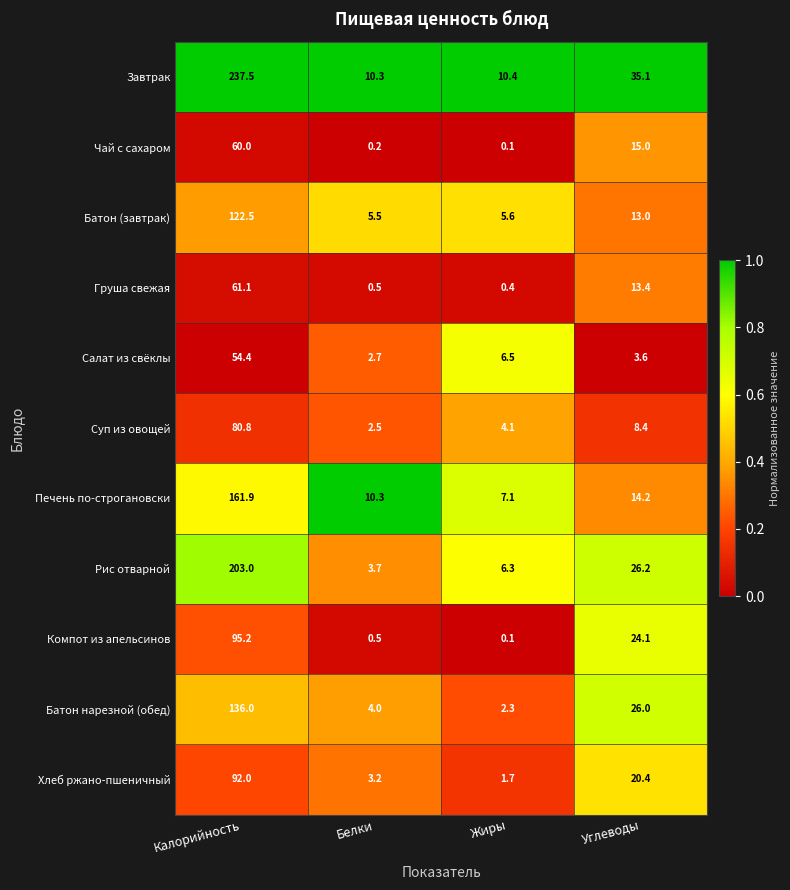

What is the sum of the Хлеб ржано-пшеничный values at Калорийность and Белки?

95.2